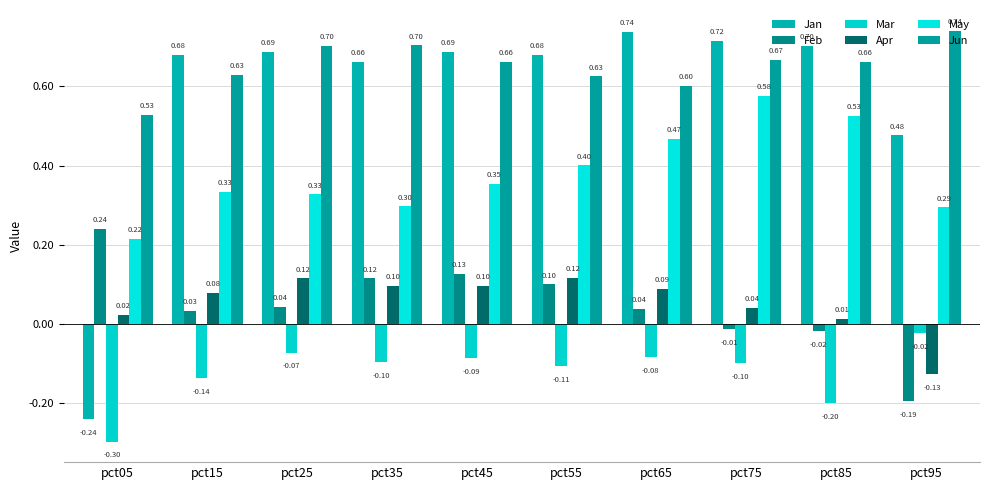

What is the total value across all series at pct45?

1.8